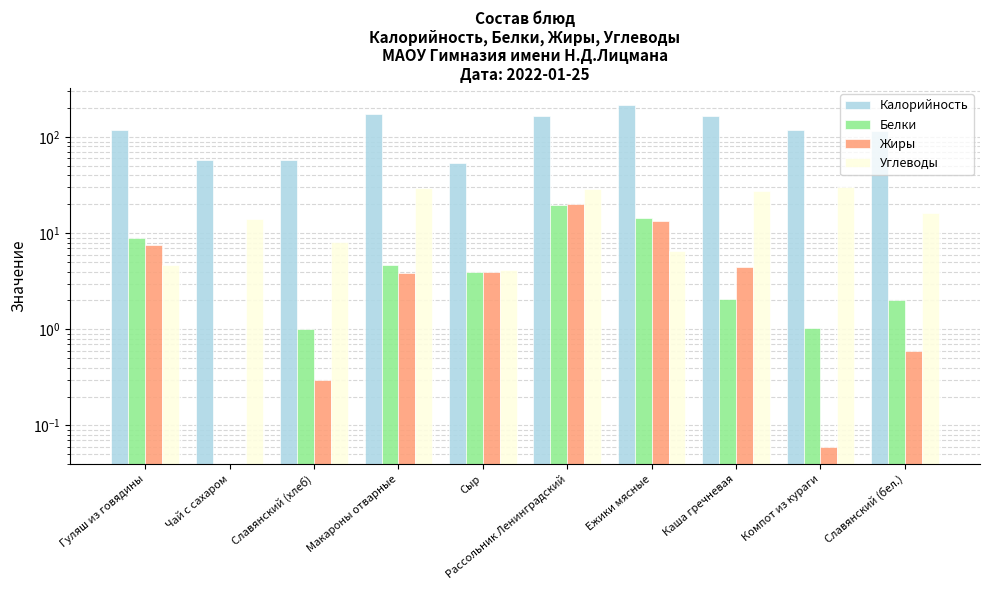

Reading left to right, extract all data points from this chart.

Калорийность: 117.5	58.0	58.4	173.1	54.3	168.0	215.3	166.4	119.5	116.0
Белки: 8.9	0.0	1.0	4.6	4.0	19.9	14.4	2.1	1.0	2.0
Жиры: 7.5	0.0	0.3	3.9	4.0	20.1	13.3	4.5	0.1	0.6
Углеводы: 4.7	14.1	8.1	29.3	4.1	28.9	6.5	27.9	30.2	16.2